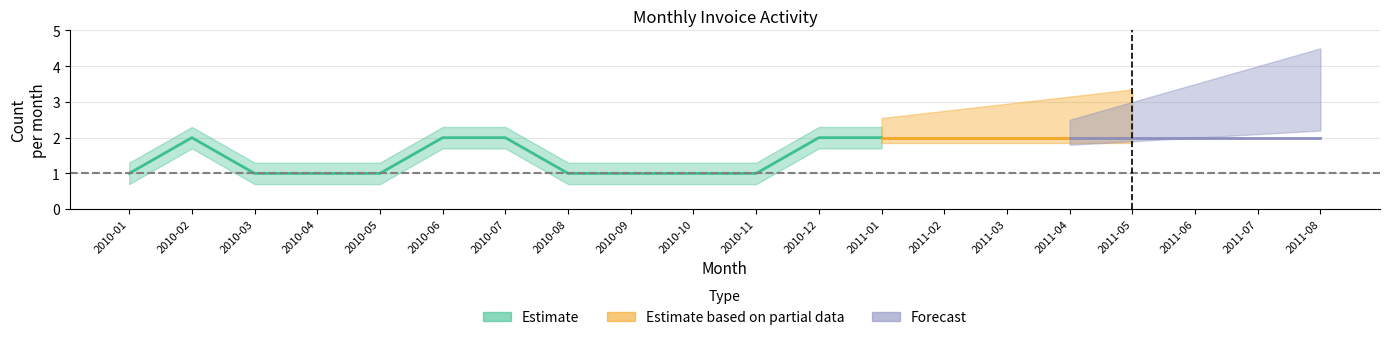

Between 2010-05 and 2011-01, which is larger?

2011-01